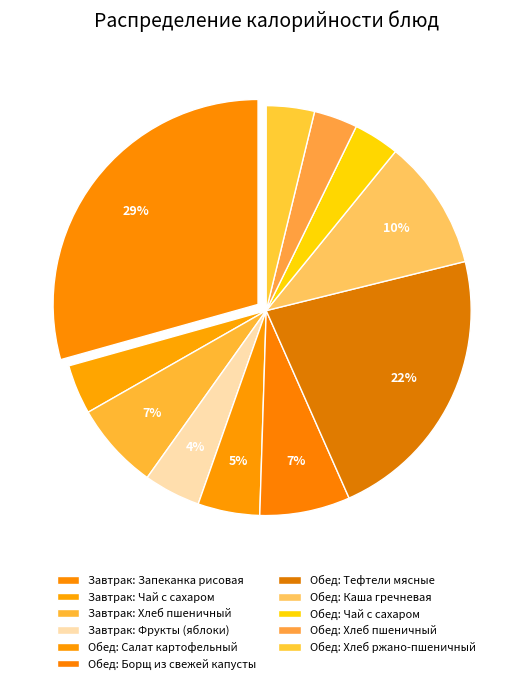

How many slices are in this pie chart?

11